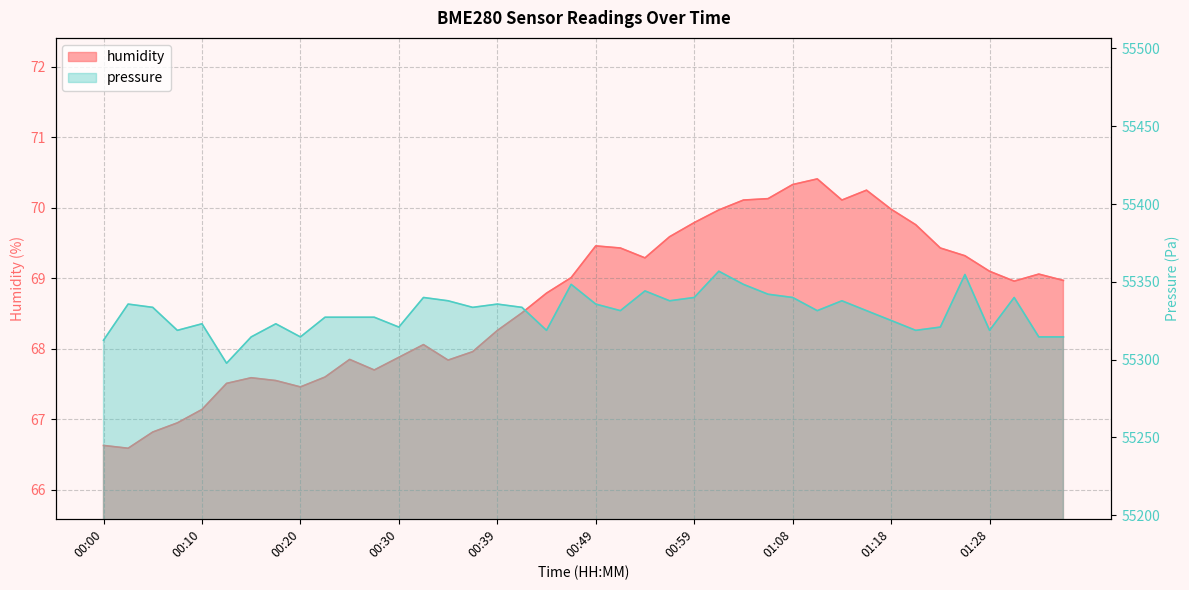

Rank the categories by pressure value from highest to lowest.

01:01, 01:26, 00:47, 01:04, 00:54, 01:06, 00:32, 00:59, 01:08, 01:31, 00:35, 00:56, 01:13, 00:03, 00:39, 00:49, 00:05, 00:37, 00:42, 00:52, 01:11, 01:16, 00:22, 00:25, 00:27, 01:18, 00:10, 00:17, 00:30, 01:23, 00:07, 00:44, 01:21, 01:28, 00:15, 00:20, 01:33, 01:38, 00:00, 00:12